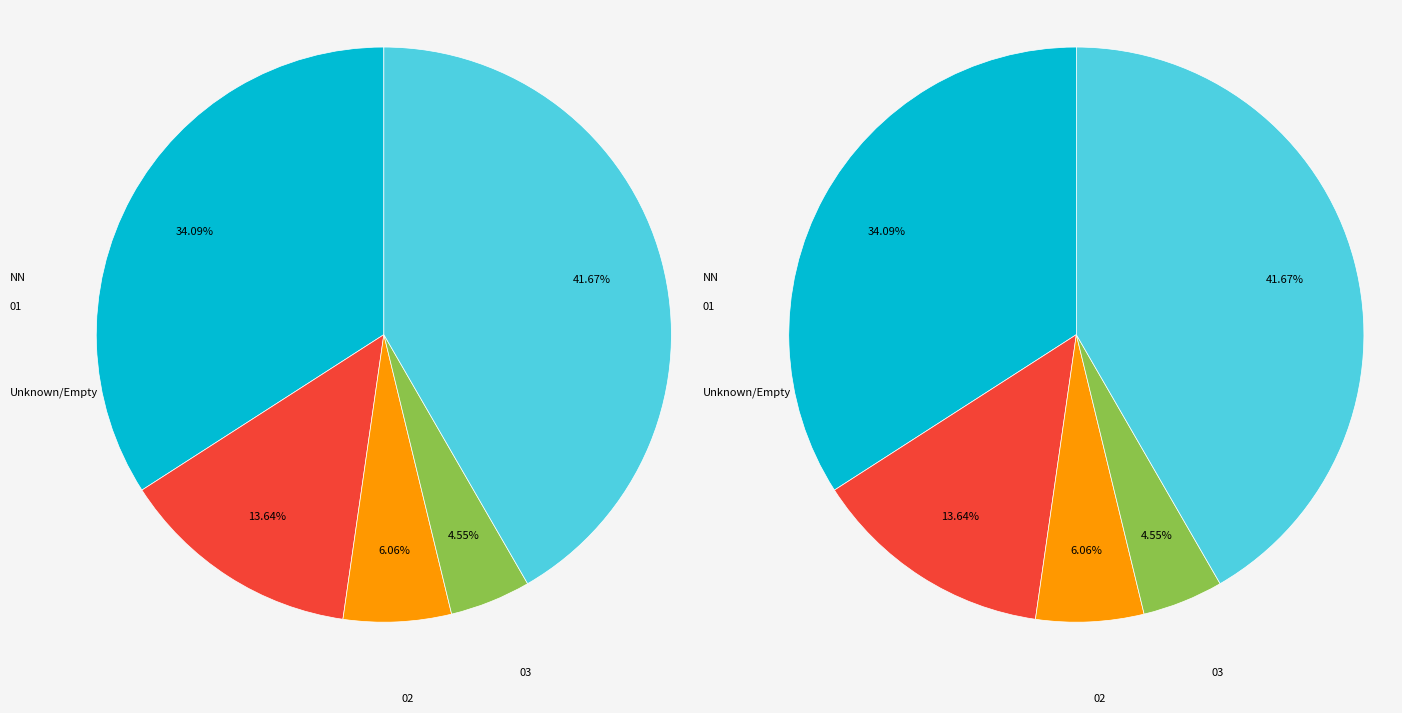

Is NN the majority of the pie?

No